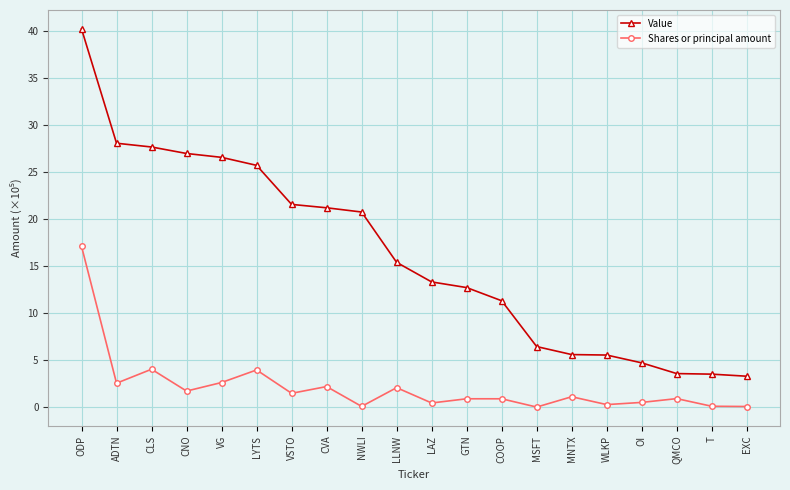

The value of Value at GTN is 12.7. True or false?

True